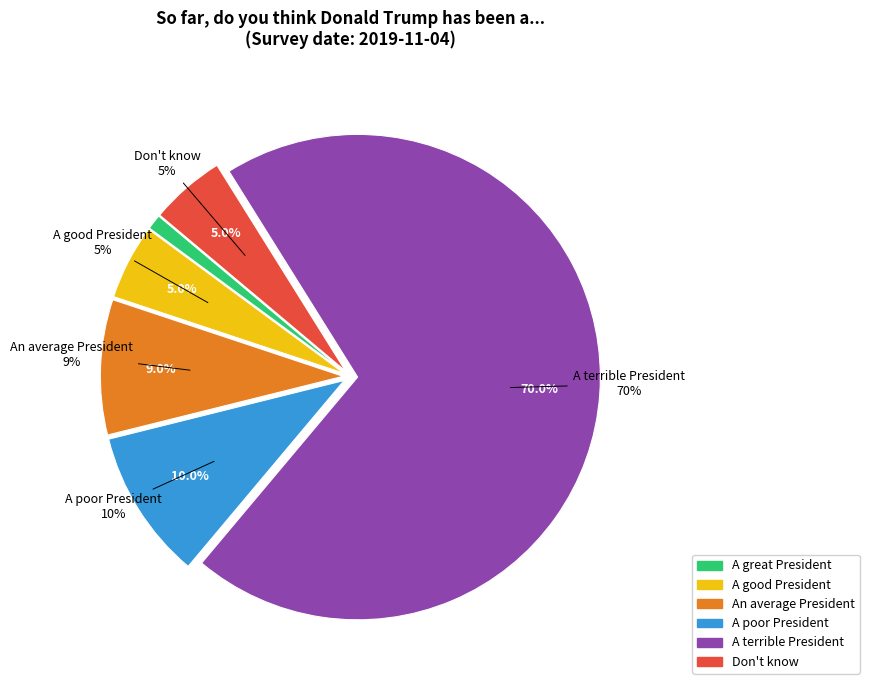

To the nearest percent, what is the difference between the largest and smallest slice percentages?

69%